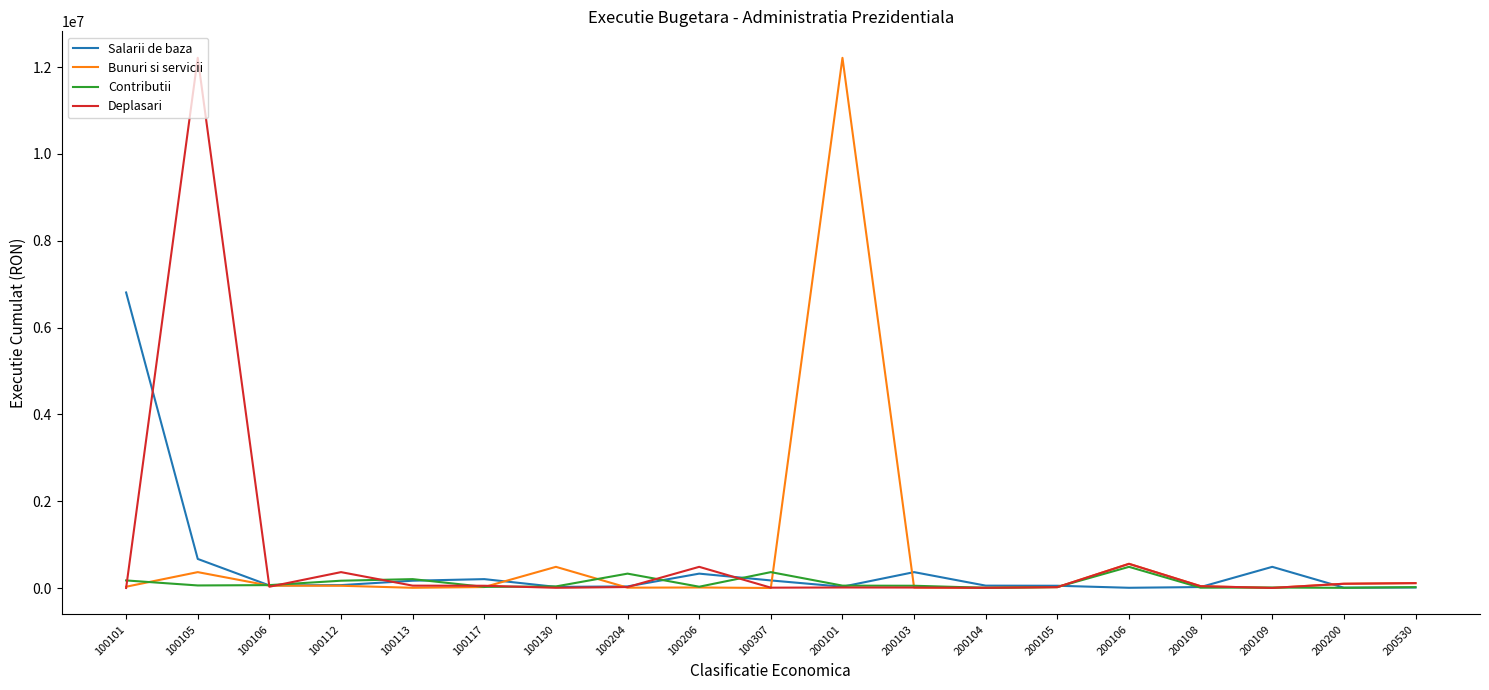

What is the minimum value shown in the chart?

612.4